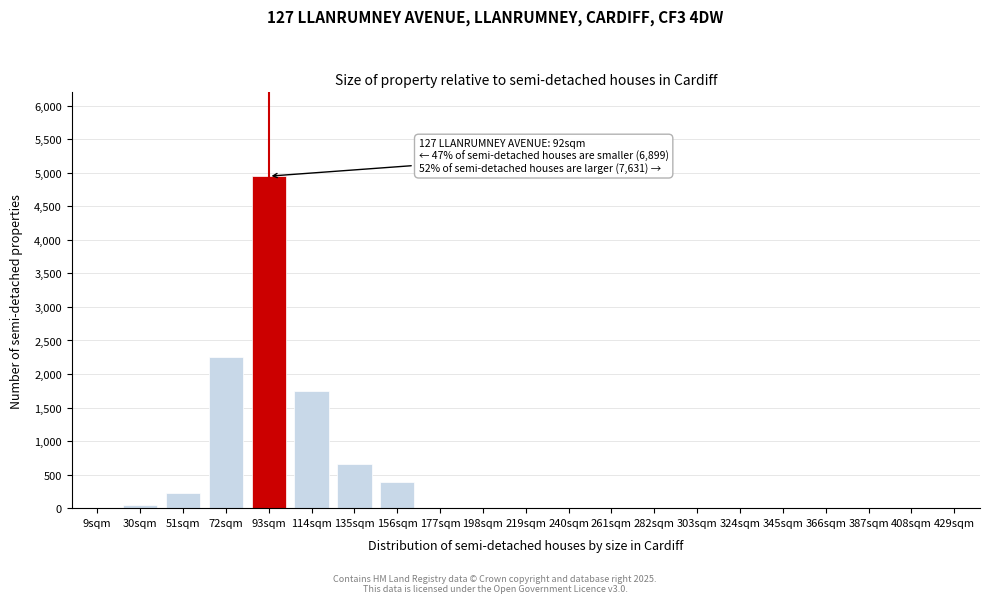

Reading left to right, extract all data points from this chart.

9sqm=0	30sqm=50	51sqm=230	72sqm=2250	93sqm=4950	114sqm=1750	135sqm=660	156sqm=390	177sqm=0	198sqm=0	219sqm=0	240sqm=0	261sqm=0	282sqm=0	303sqm=0	324sqm=0	345sqm=0	366sqm=0	387sqm=0	408sqm=0	429sqm=0